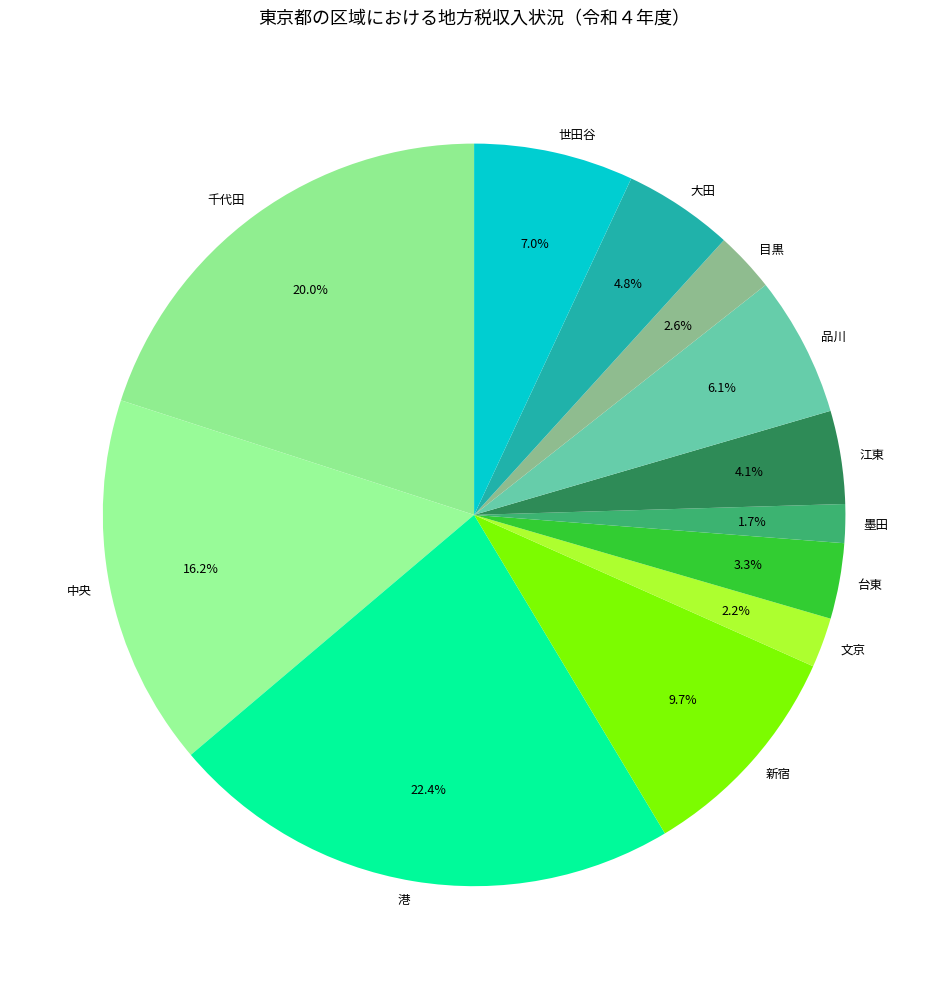

What is the total percentage of 新宿 and 墨田?

11.4%